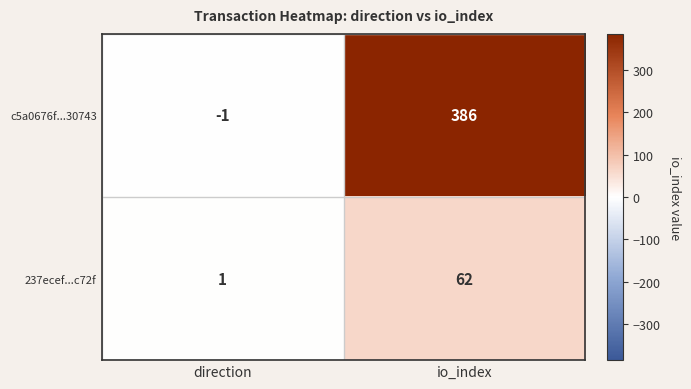

What is the approximate value of 237ecef...c72f at io_index?

62